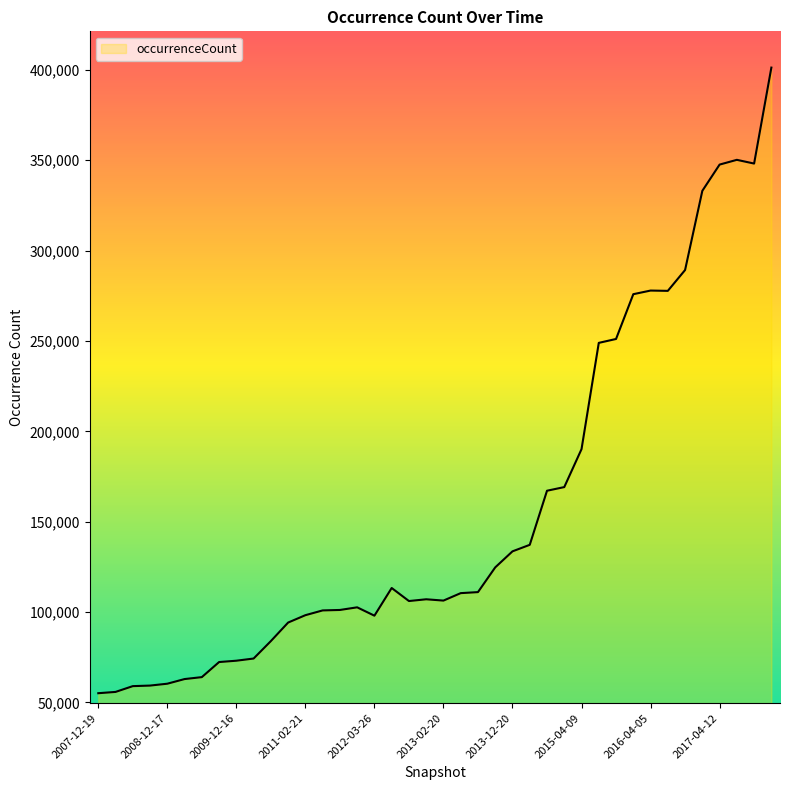

What is the smallest value displayed?

55083